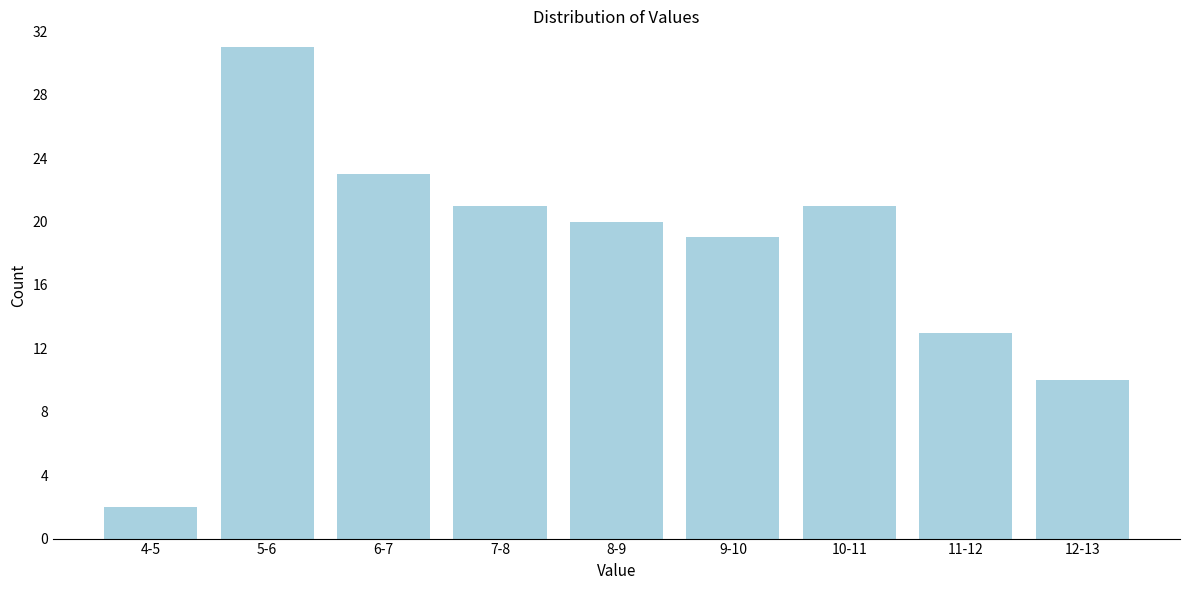

Reading right to left, extract all data points from this chart.

10	13	21	19	20	21	23	31	2